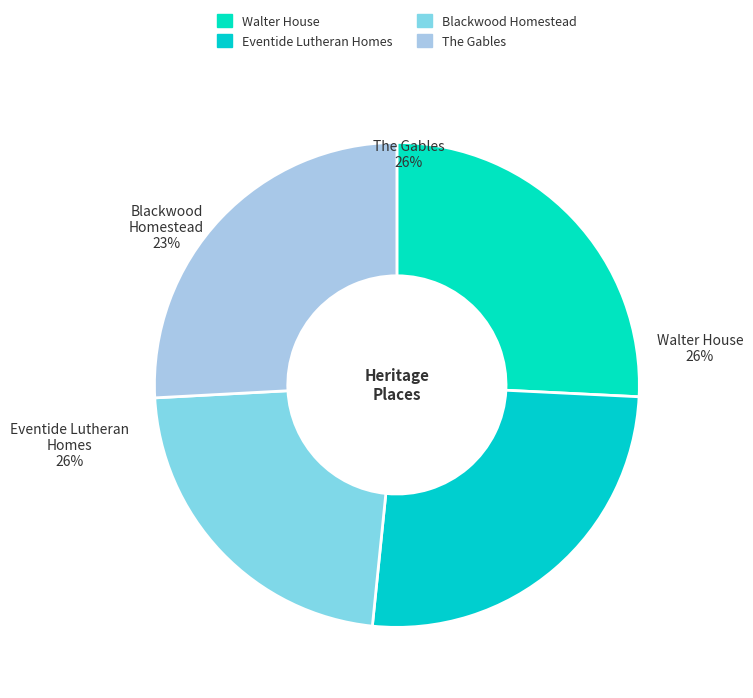

To the nearest percent, what is the difference between the largest and smallest slice percentages?

3%